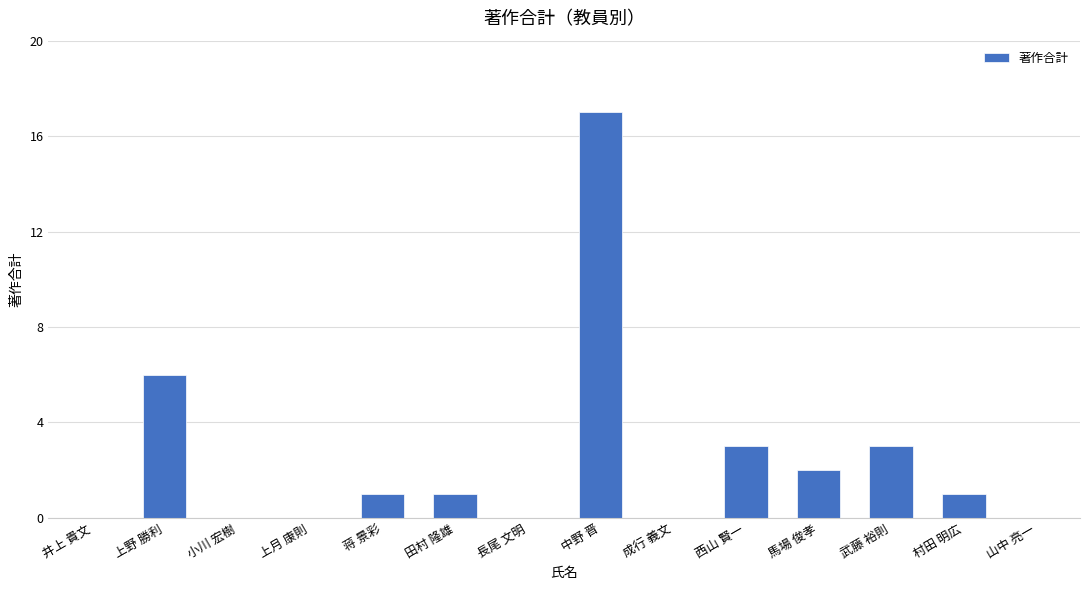

Does the chart contain stacked bars?

No